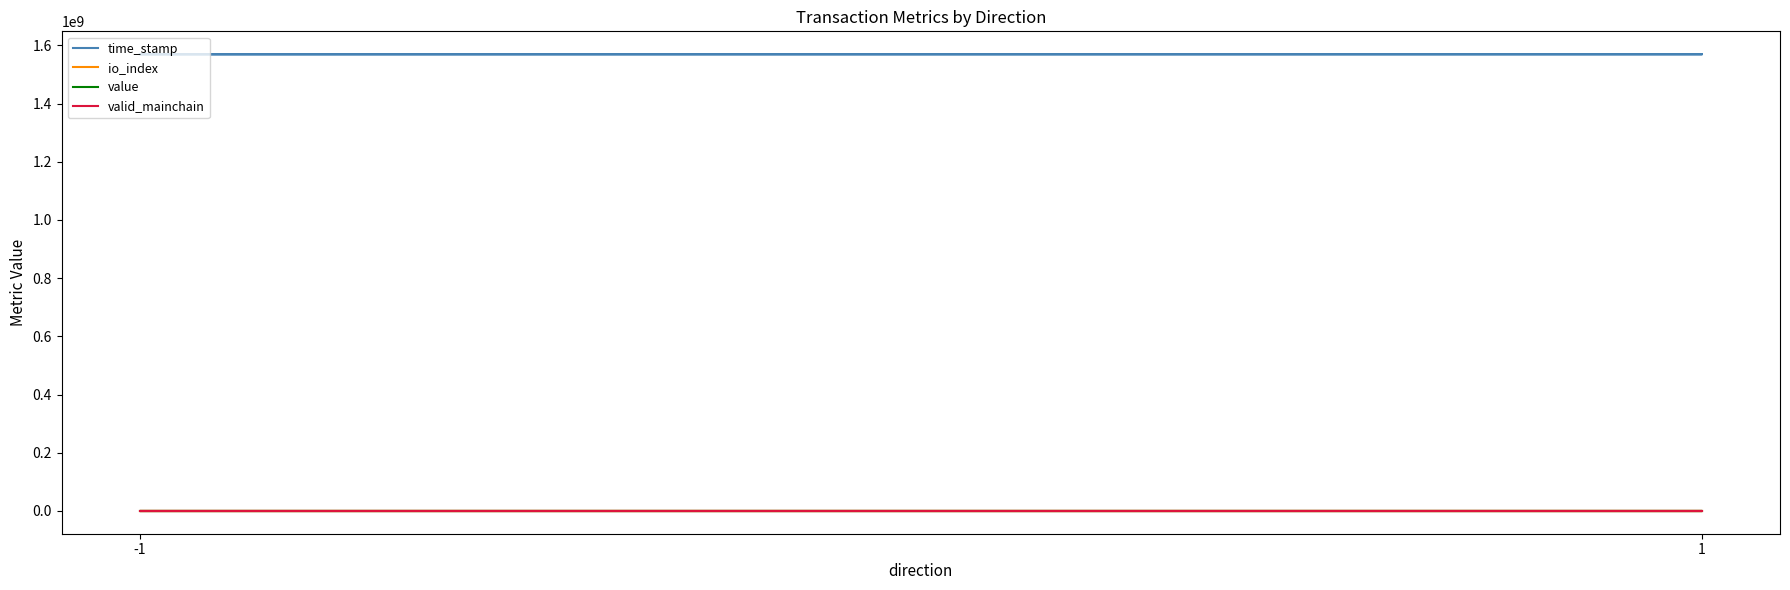

At which label does time_stamp reach its peak?

-1